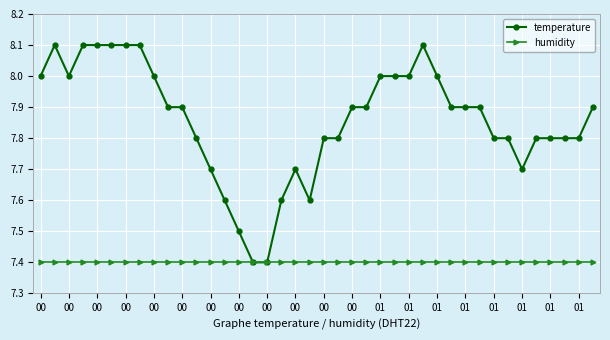

Which series has the largest range (max minus min)?

temperature